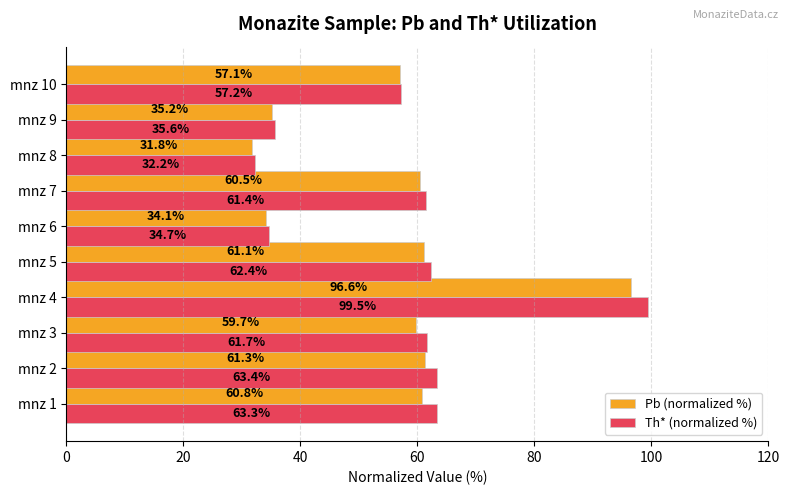

At which category does the chart reach its minimum across all series?

mnz 8